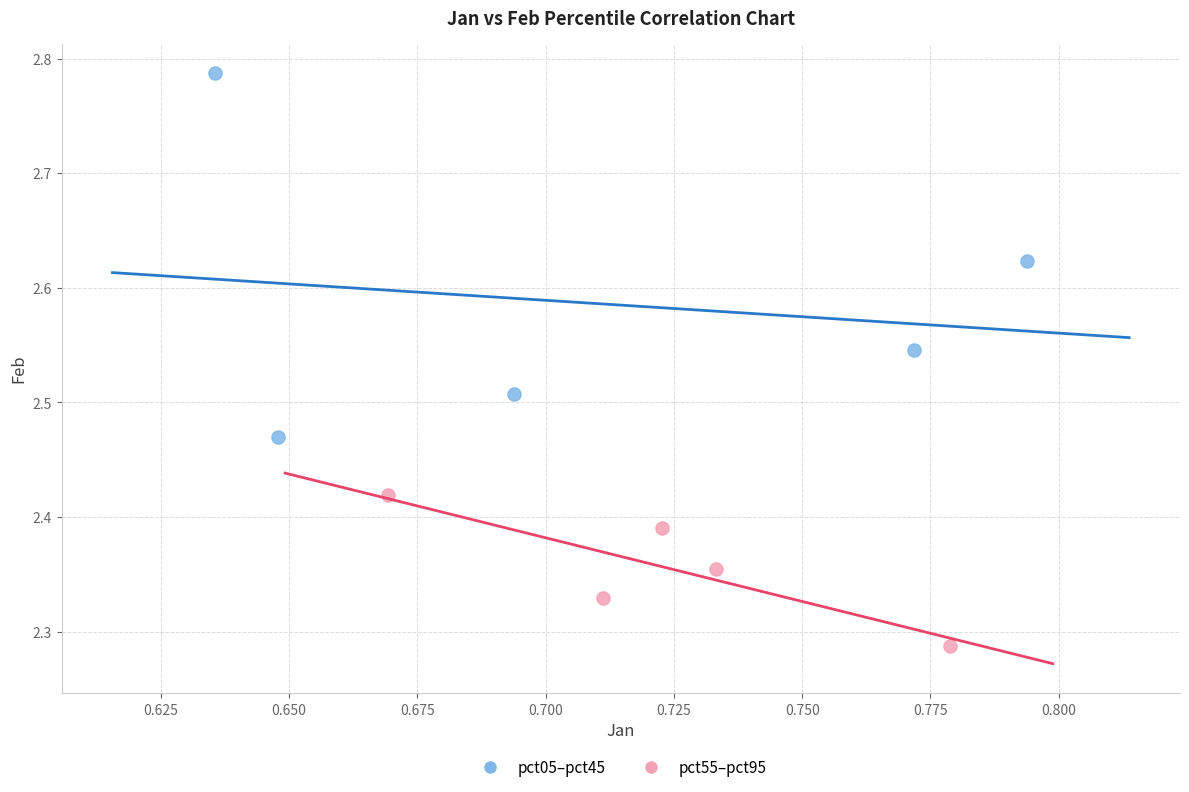

Which series has the largest Y range (max minus min)?

pct05–pct45